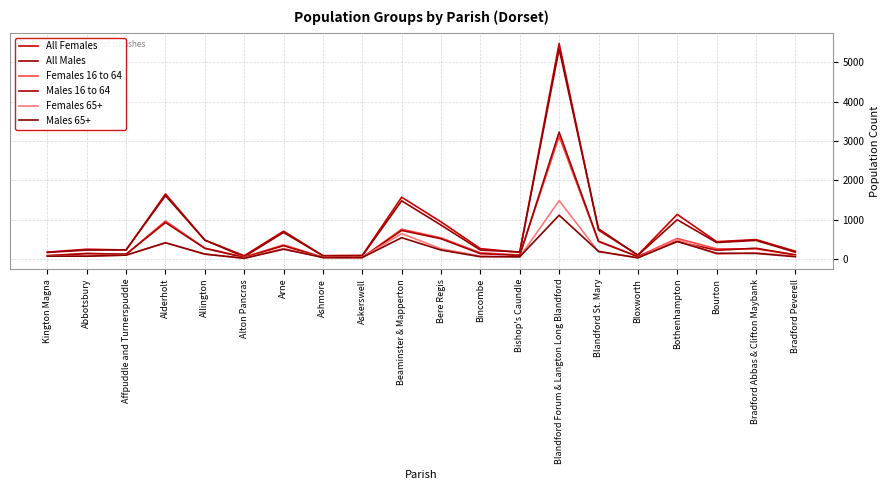

Is this an area chart (filled region under the line)?

No